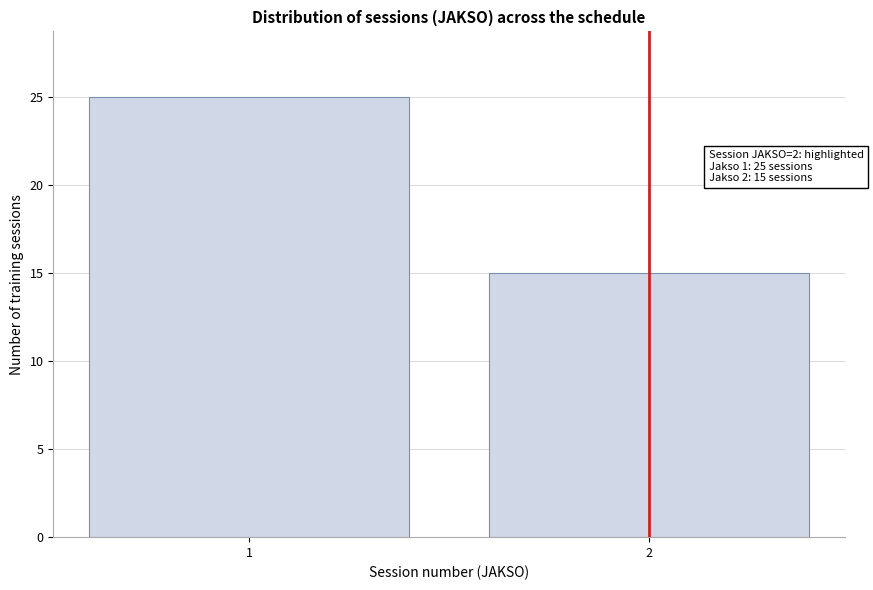

Reading left to right, list all the values displayed in this chart.

25	15